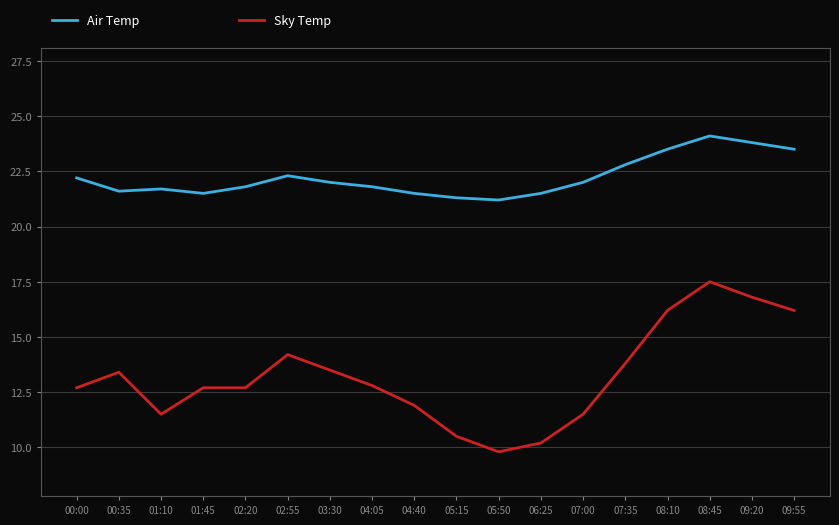

What position from the right is 02:20?

14